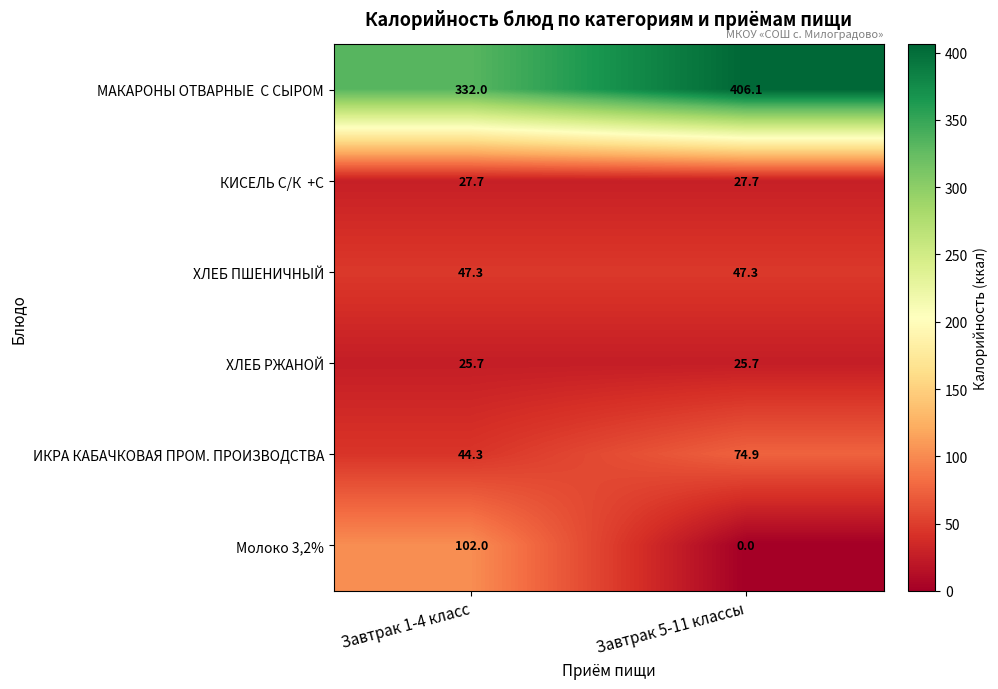

At which category is the sum across all series the highest?

Завтрак 5-11 классы